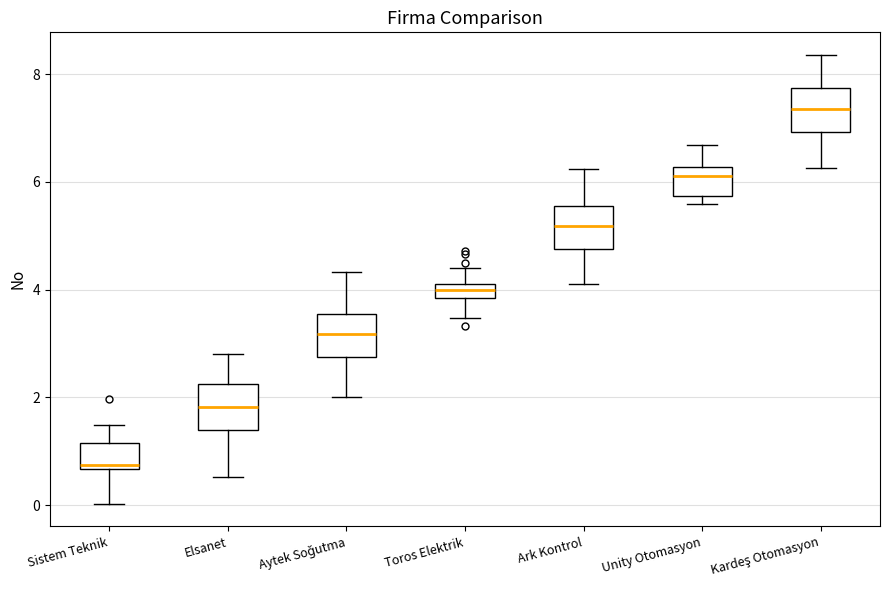

Which box's median line is the lowest?

Sistem Teknik